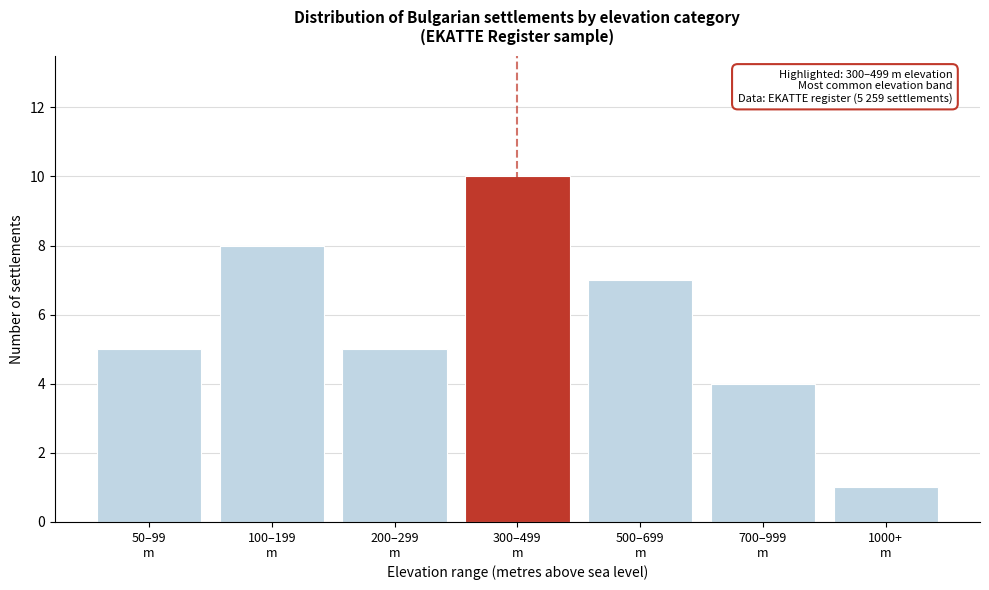

Reading left to right, transcribe all the data shown in this chart.

5	8	5	10	7	4	1